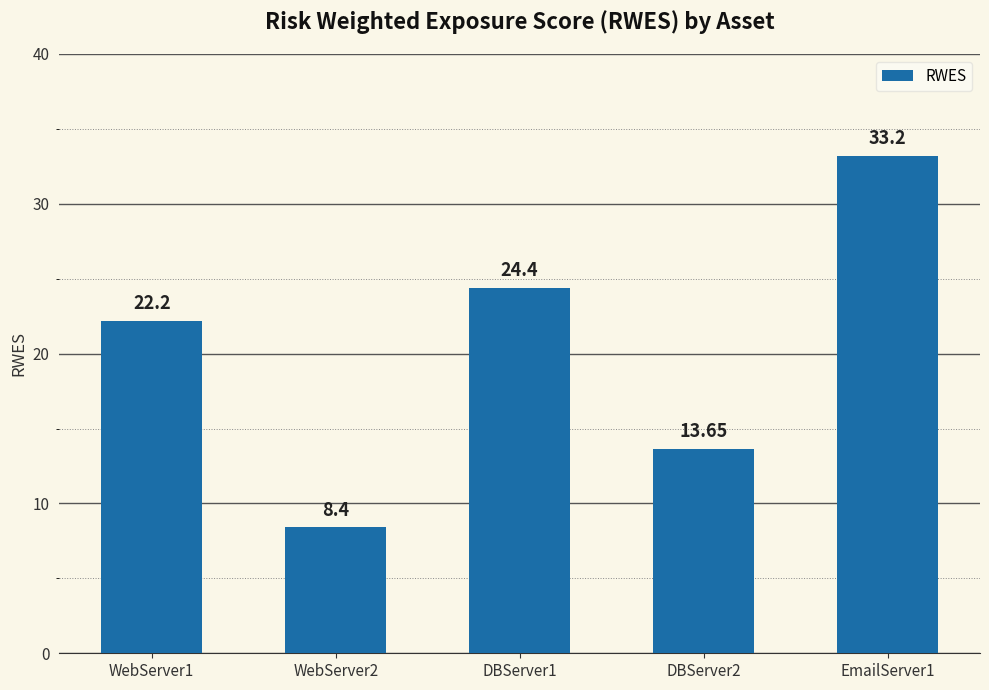

Which category has the highest value across all series?

EmailServer1